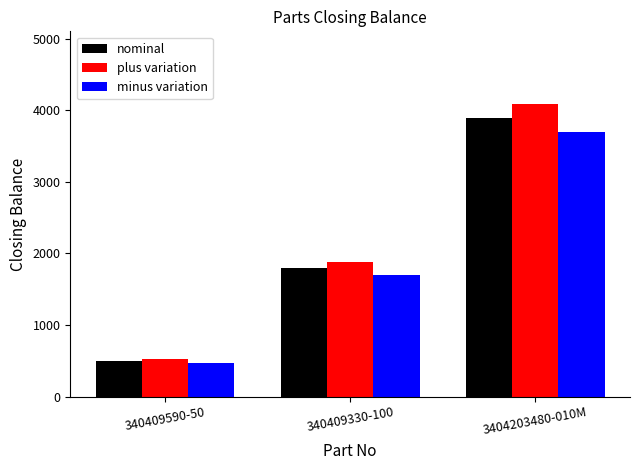

What is the difference between the maximum and second lowest values in the minus variation series?

1989.3